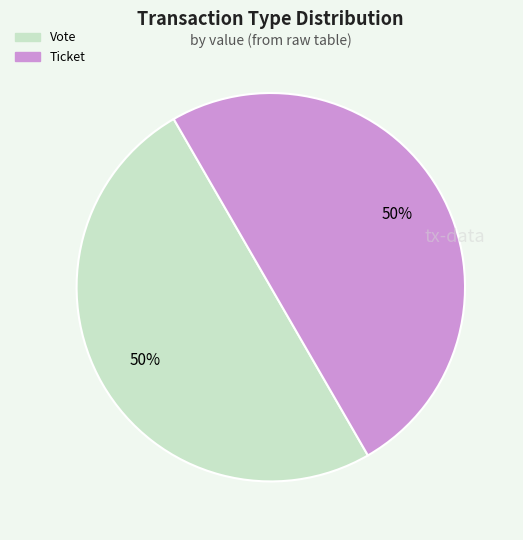

To the nearest percent, what is the average slice percentage?

50%